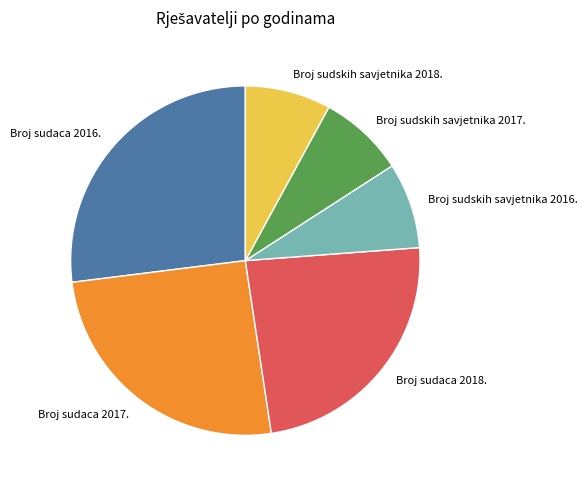

What is the ratio of the value at Broj sudskih savjetnika 2017. to the value at Broj sudaca 2016.?

0.3